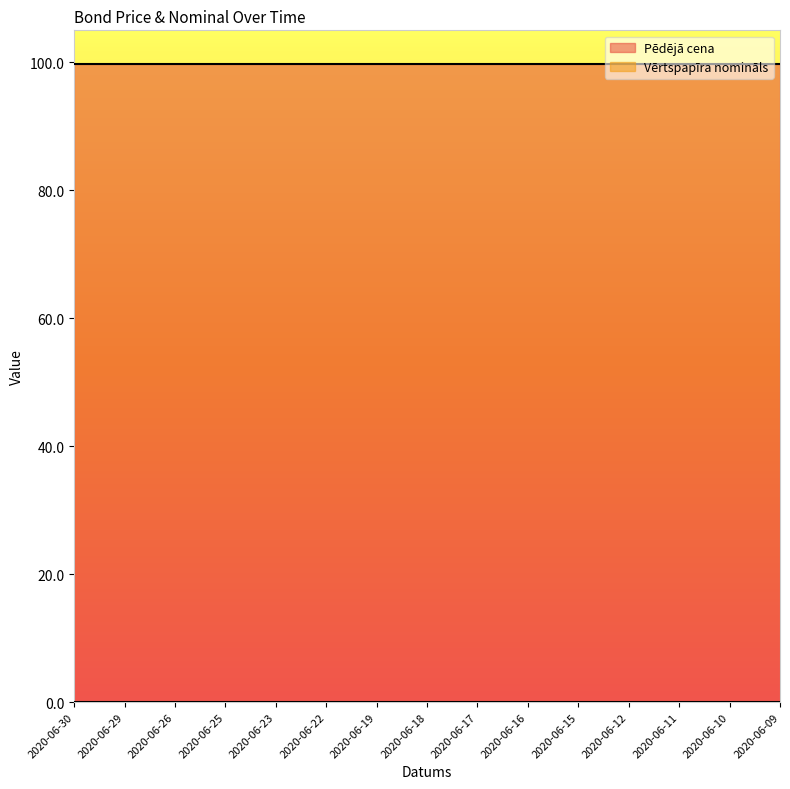

Which series changed the most between 2020-06-19 and 2020-06-18?

Pēdējā cena